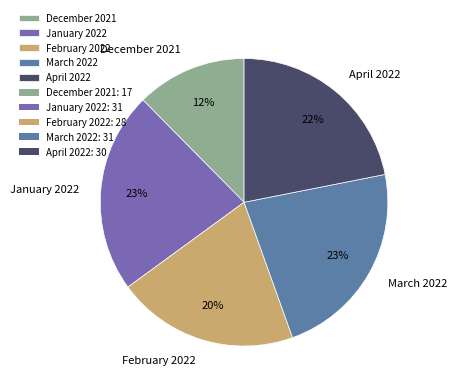

To the nearest percent, what portion does March 2022 represent?

23%